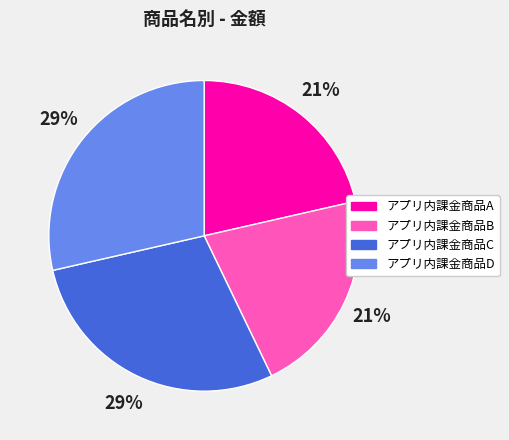

Between アプリ内課金商品A and アプリ内課金商品D, which is larger?

アプリ内課金商品D